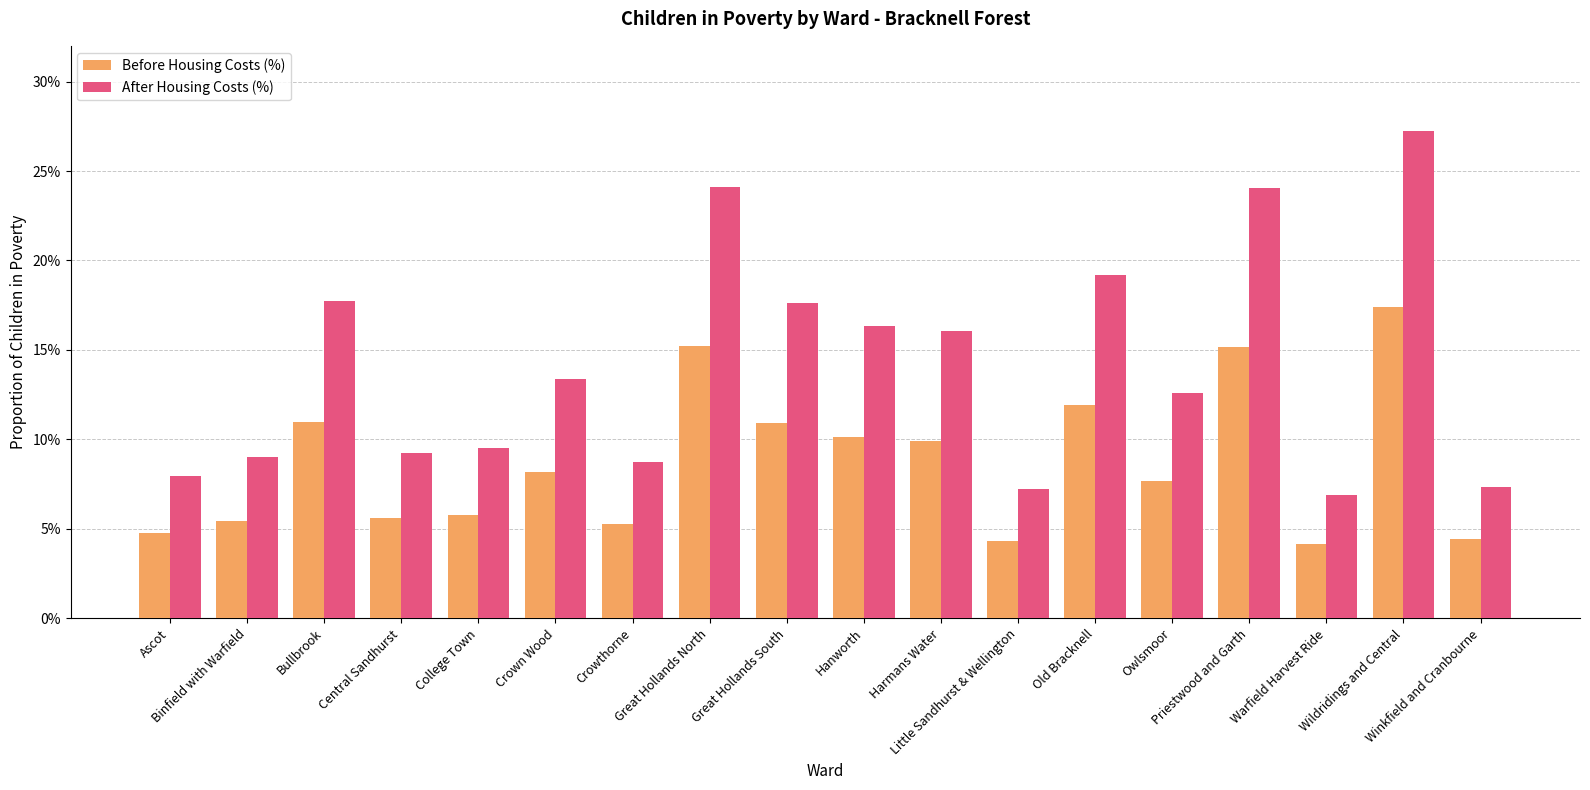

What is the label of the 14th bar from the left?

Owlsmoor